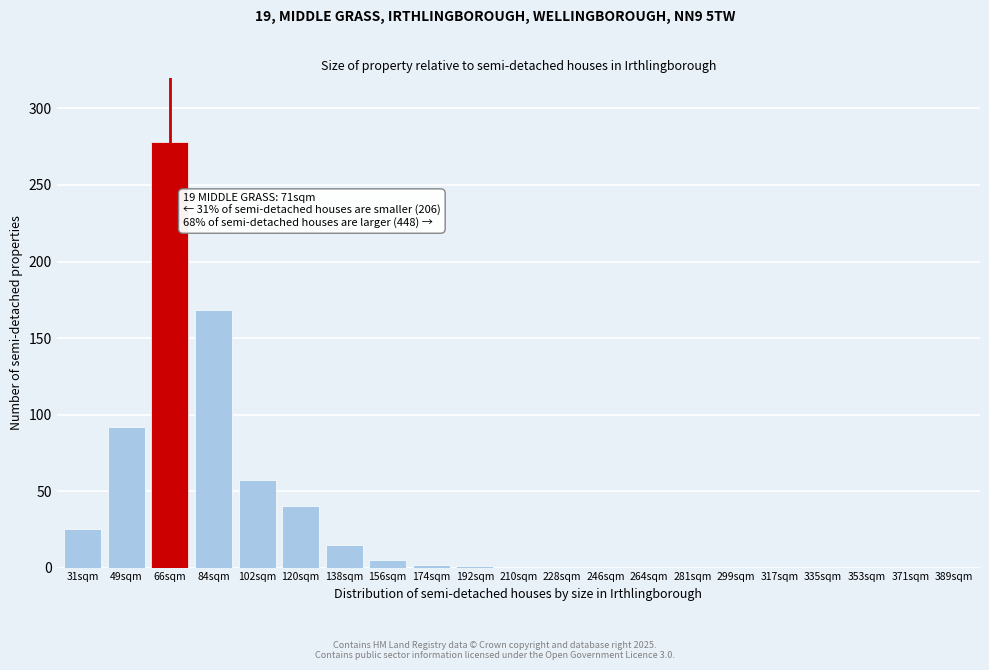

What is the sum of all values?

683